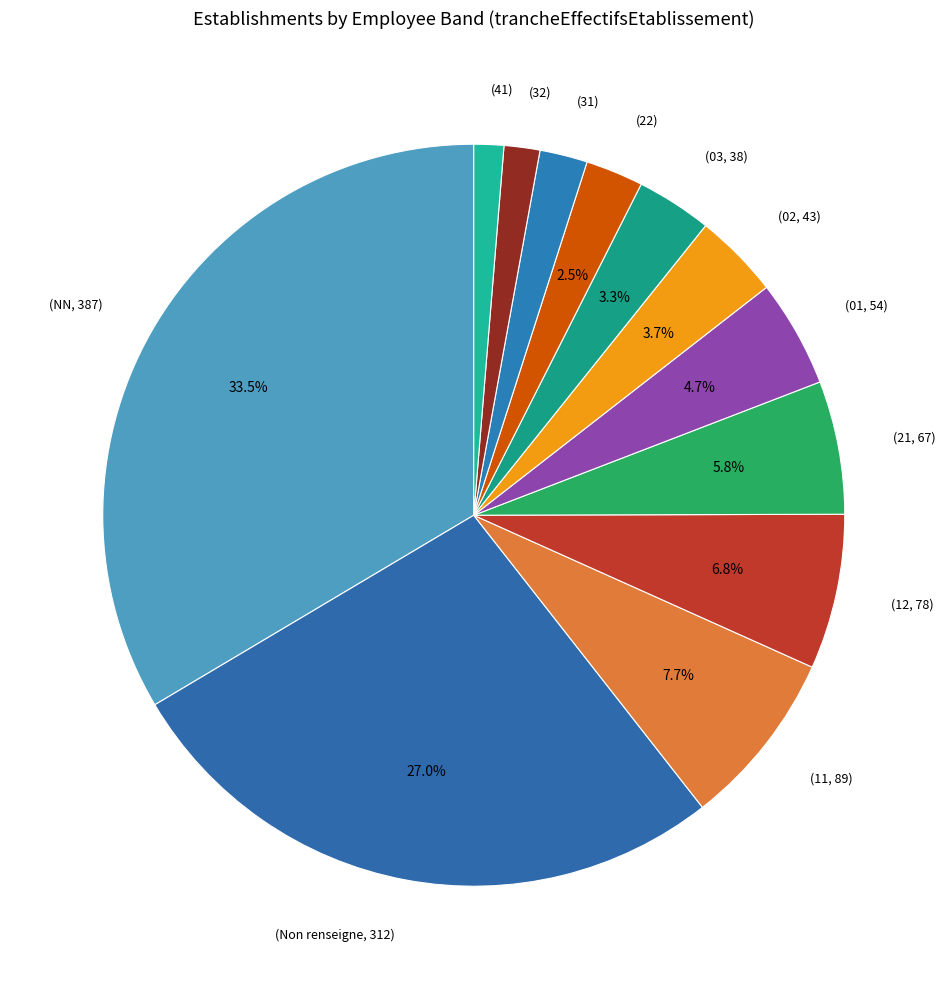

Which category has the biggest portion of the pie?

(NN, 387)